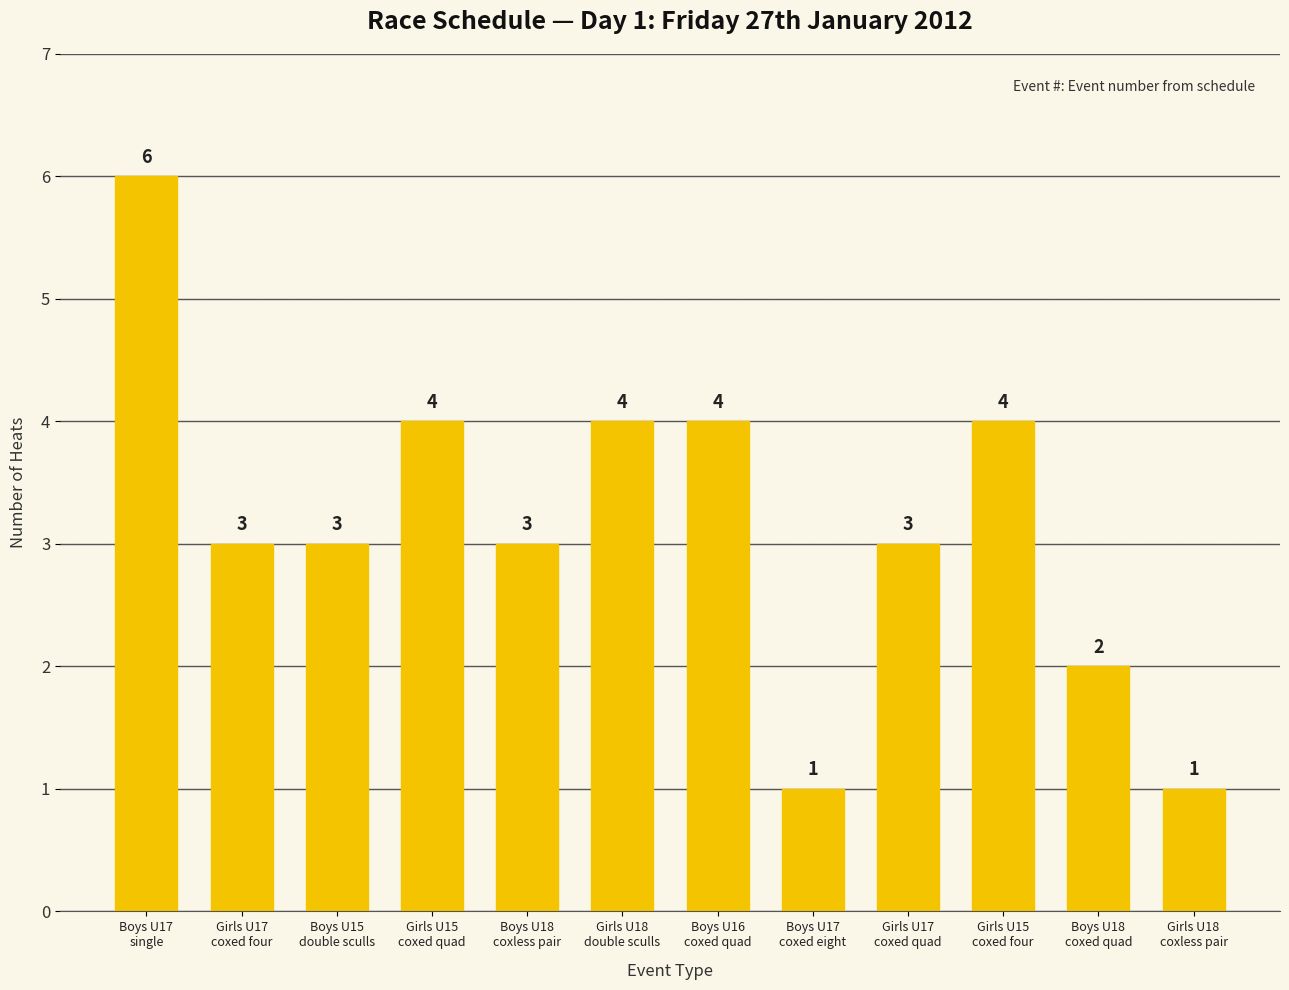

Reading left to right, extract all data points from this chart.

Boys U17
single=6	Girls U17
coxed four=3	Boys U15
double sculls=3	Girls U15
coxed quad=4	Boys U18
coxless pair=3	Girls U18
double sculls=4	Boys U16
coxed quad=4	Boys U17
coxed eight=1	Girls U17
coxed quad=3	Girls U15
coxed four=4	Boys U18
coxed quad=2	Girls U18
coxless pair=1